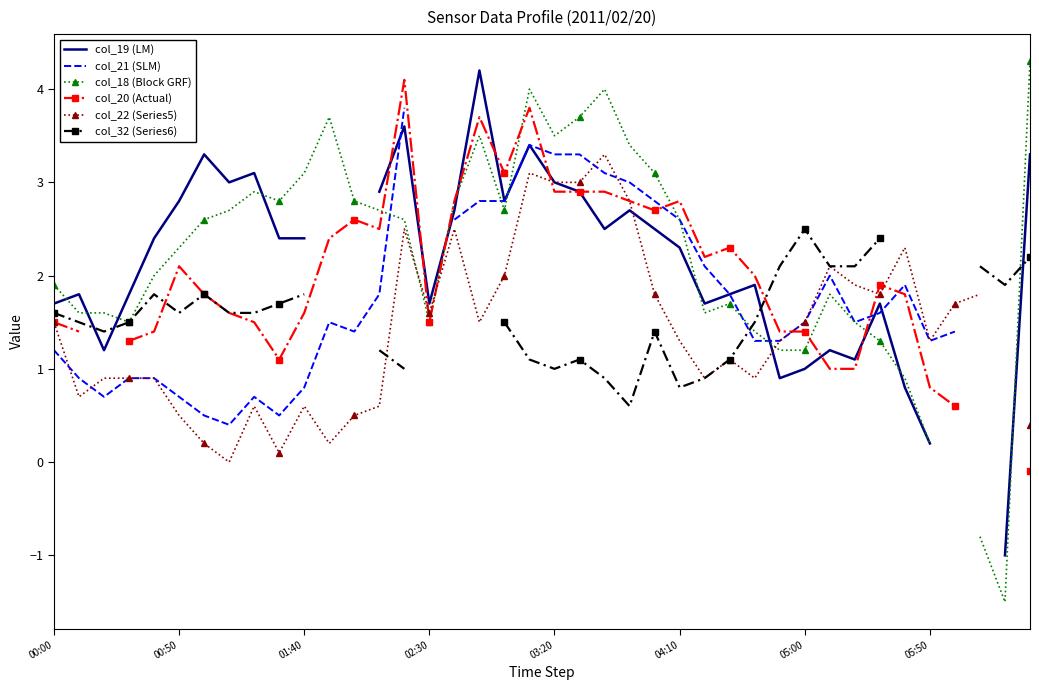

In col_18 (Block GRF), how many points are lower than both neighbors (excluding endpoints)?

7